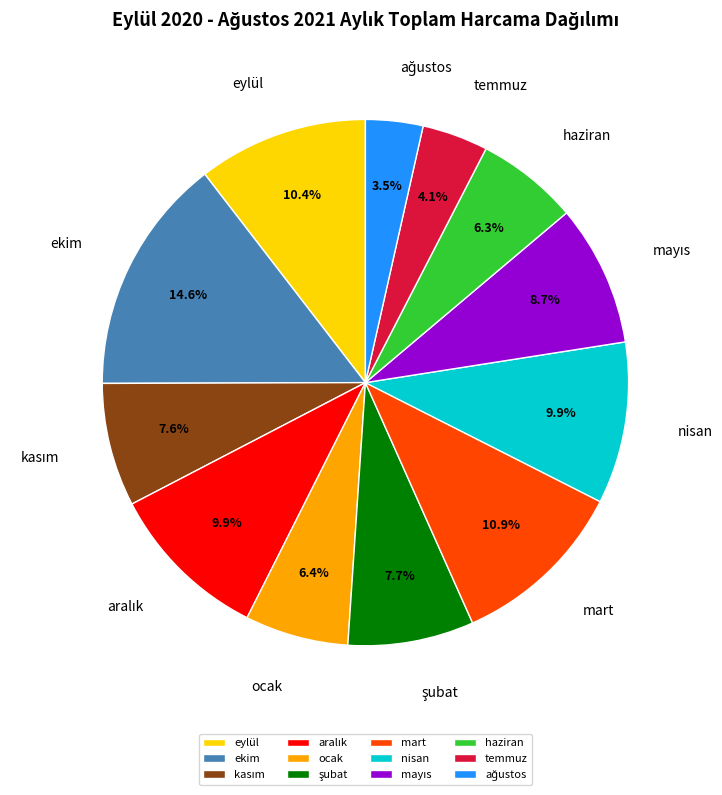

What is the largest slice in the pie chart?

ekim